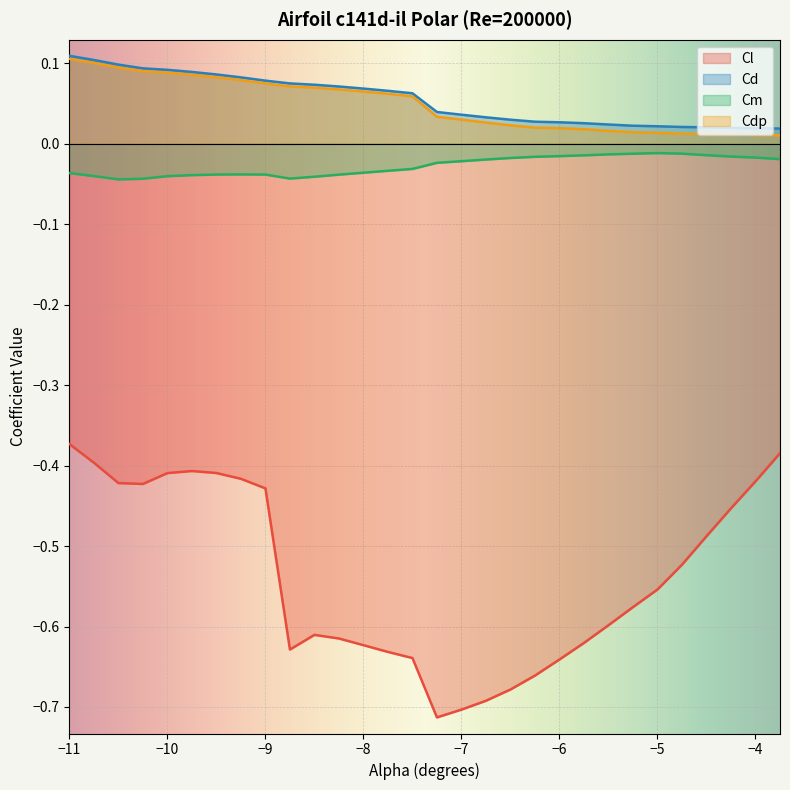

Which series has the largest range (max minus min)?

Cl